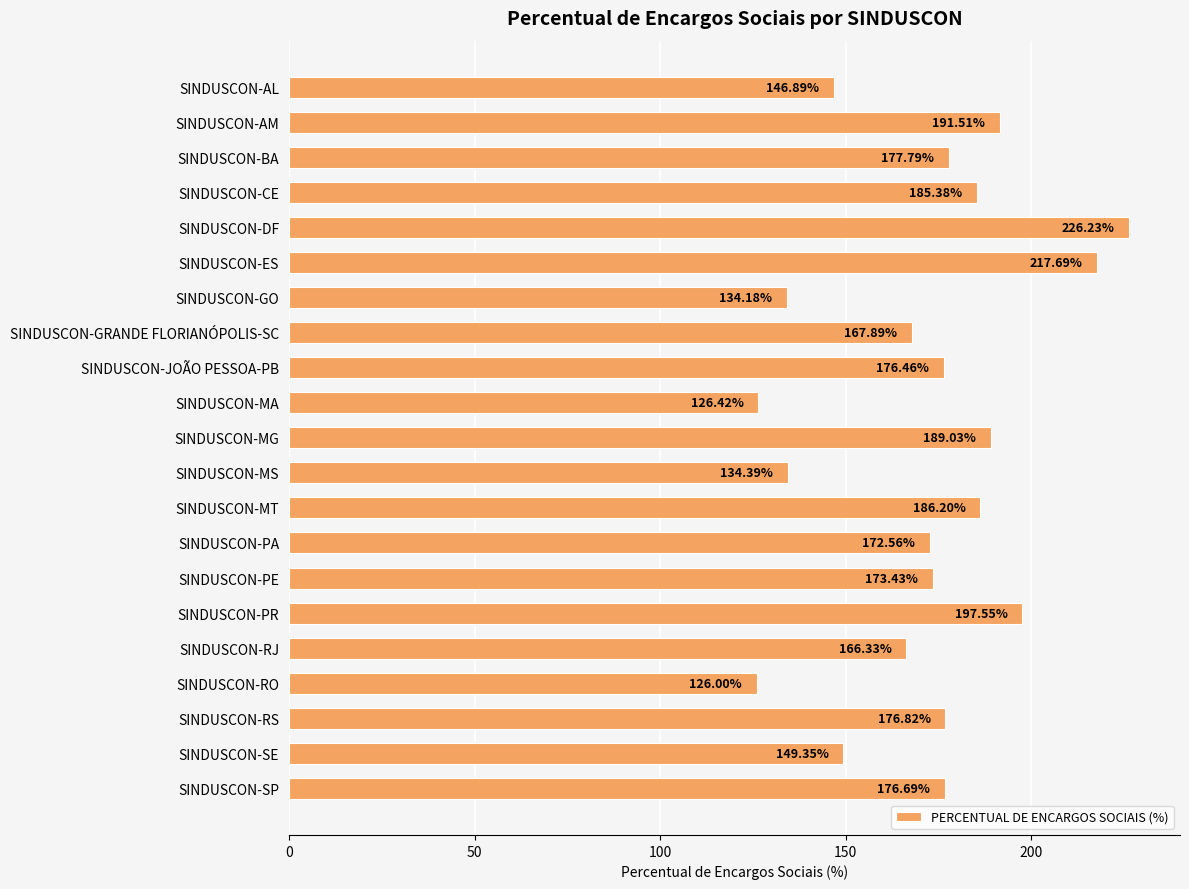

What is the average value?

171.4